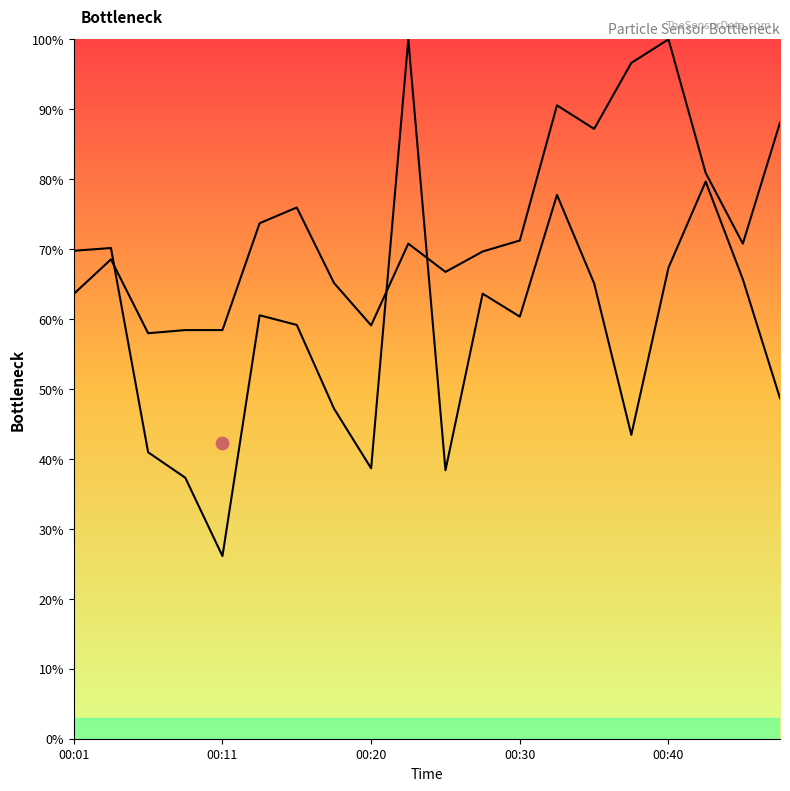

Is the value of SDS_P2 at 00:01 greater than the value of SDS_P1 at 00:11?

No